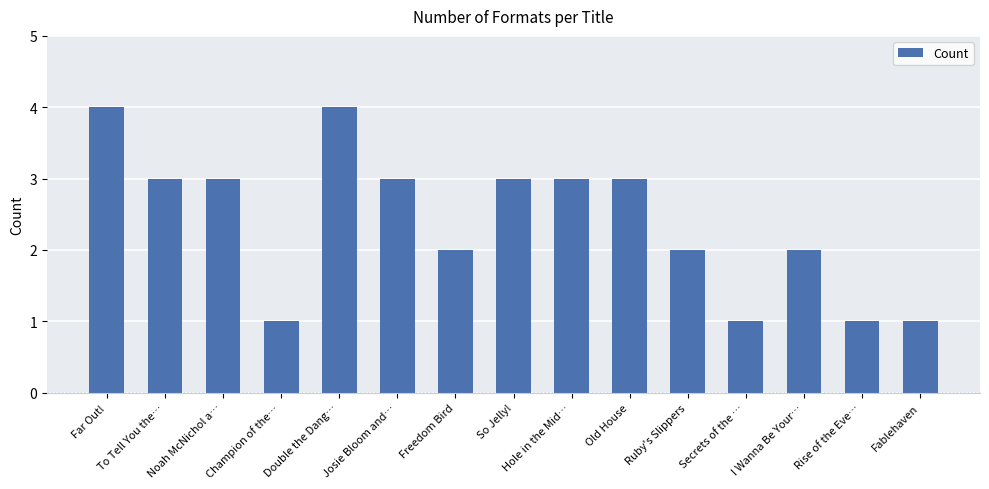

Between Josie Bloom and… and Double the Dang…, which is larger?

Double the Dang…